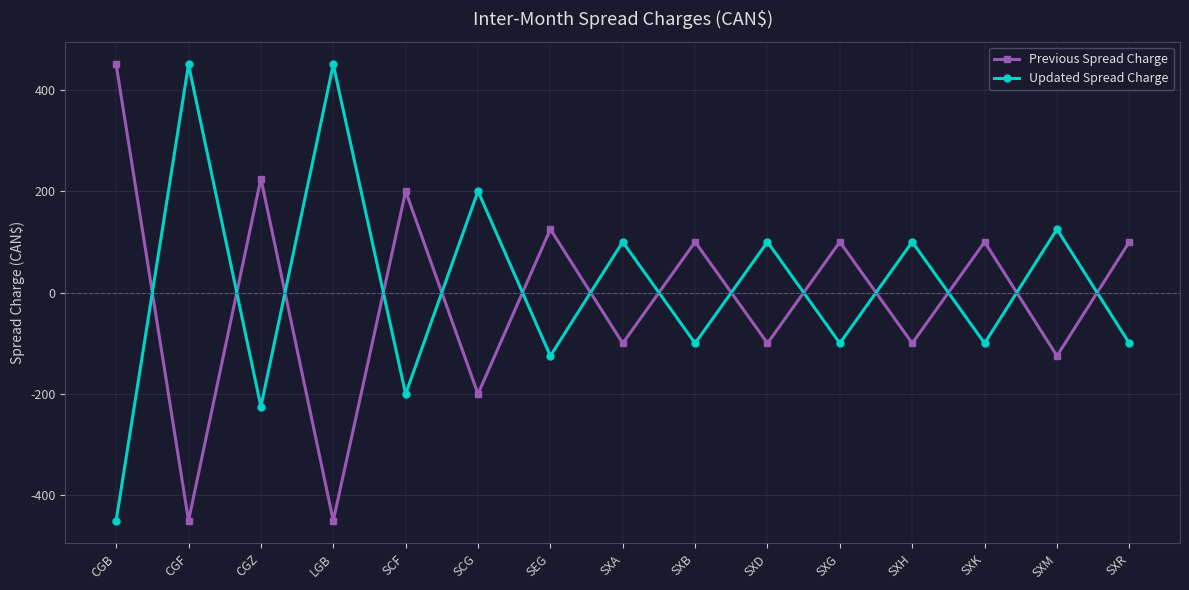

Which series ends up on top after the final intersection of Updated Spread Charge and Previous Spread Charge?

Previous Spread Charge